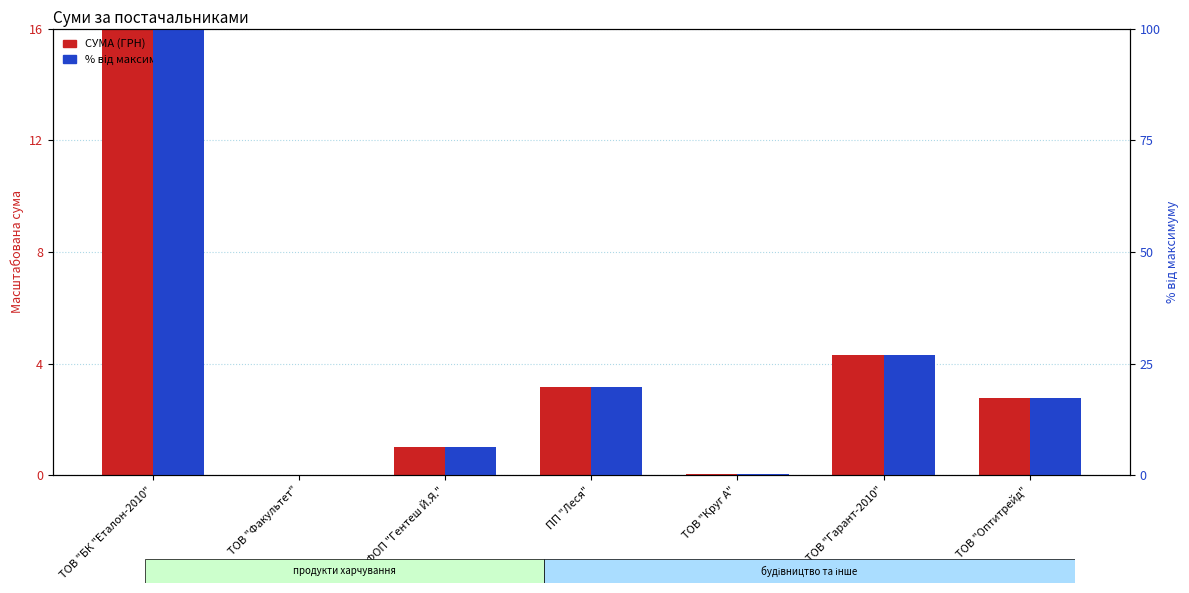

Which series changed the most between ТОВ "Факультет" and ТОВ "Гарант-2010"?

% від максимуму